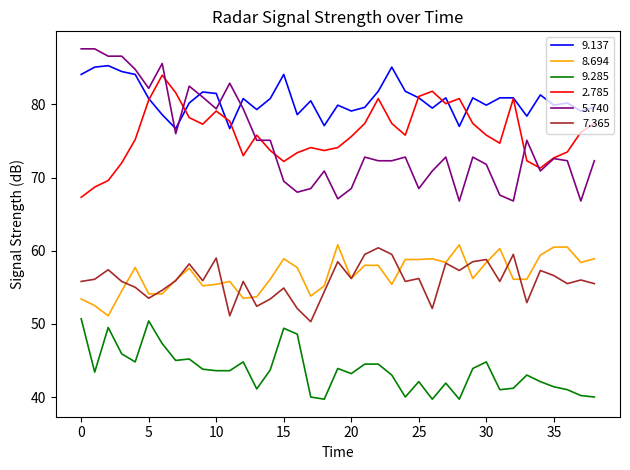

True or false: 2.785 and 9.285 intersect in this chart.

False